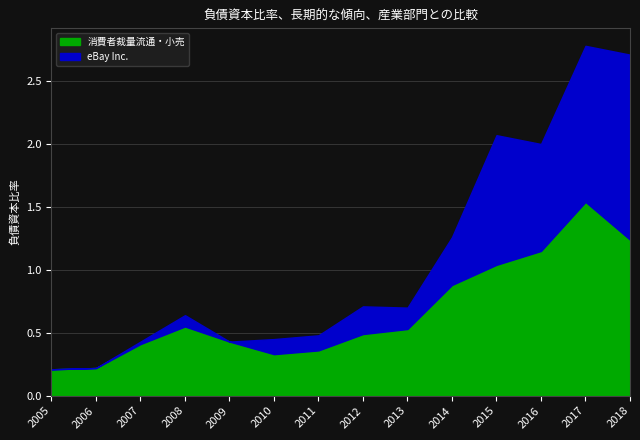

How many categories are shown in the chart?

14